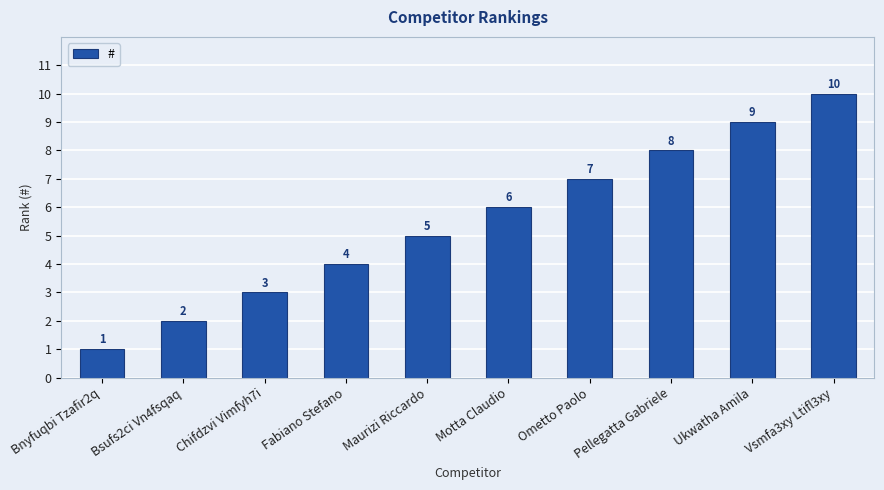

How many bars are there in total?

10